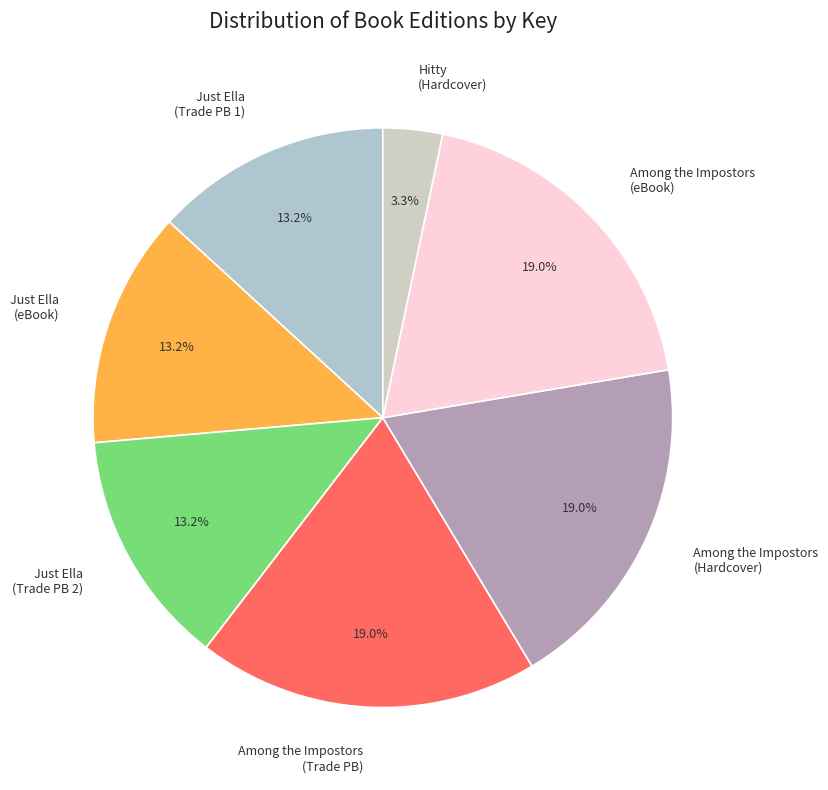

Which has a higher value, Among the Impostors (Trade PB) or Just Ella (Trade PB 1)?

Among the Impostors (Trade PB)